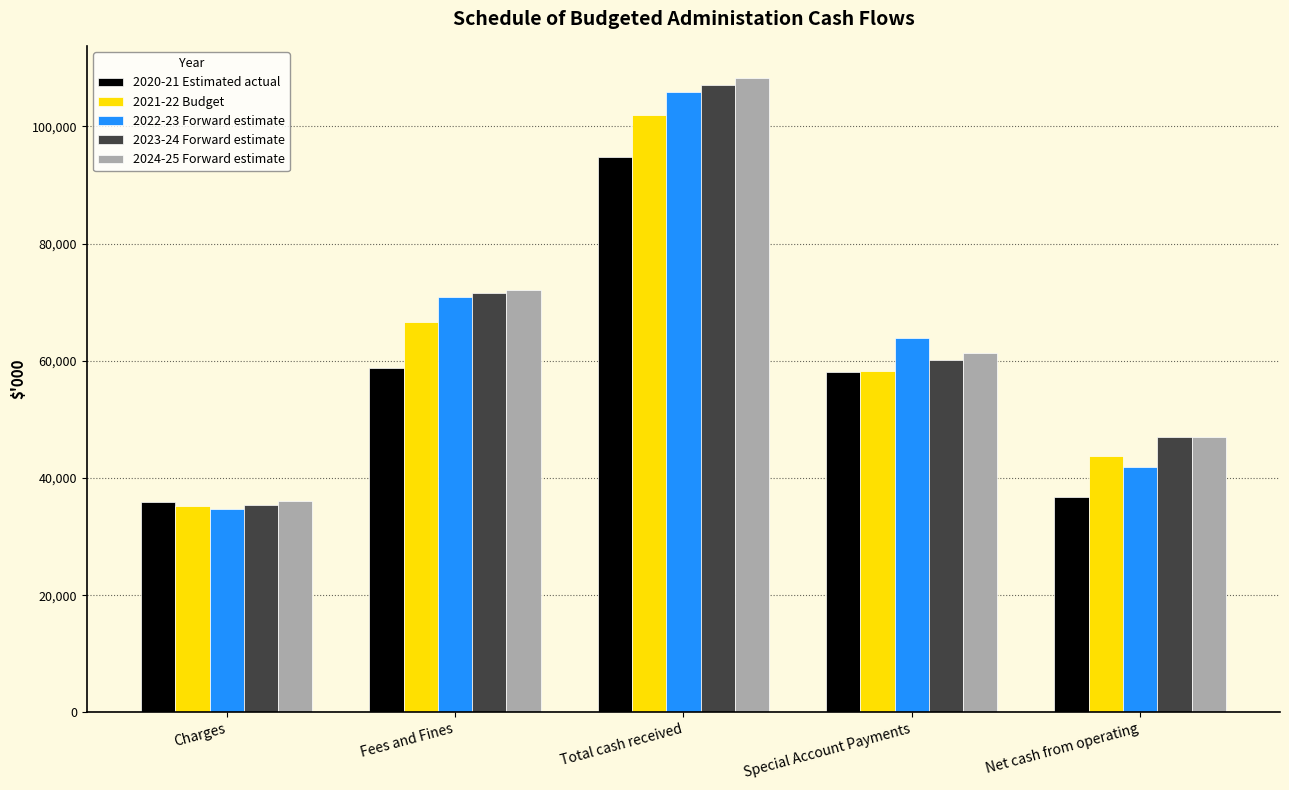

What is the greatest value displayed?

108346